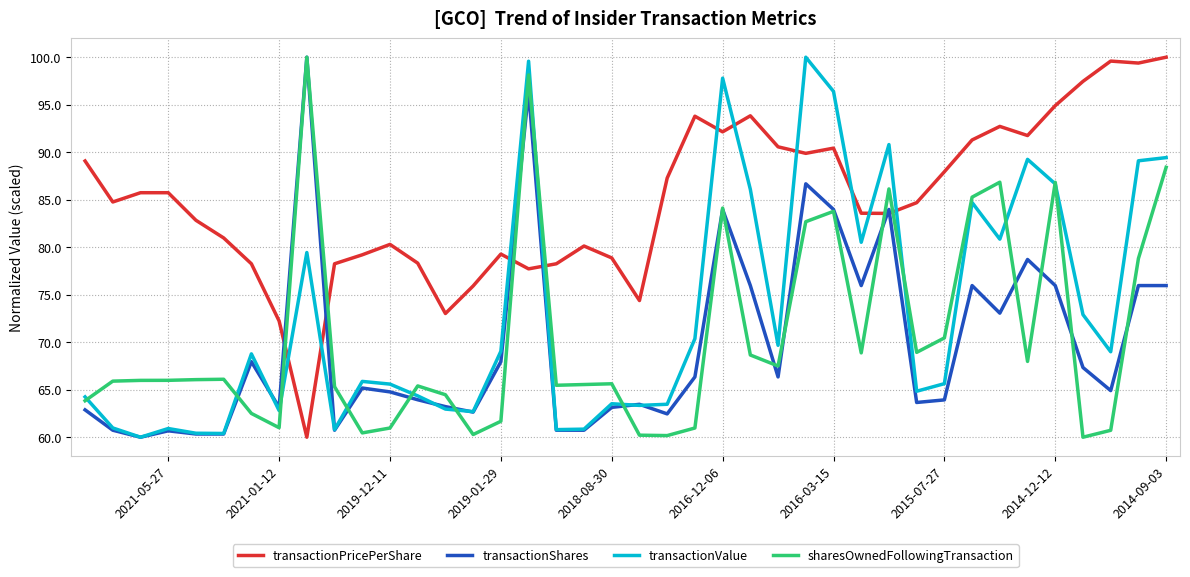

Which series ends up on top after the final intersection of sharesOwnedFollowingTransaction and transactionValue?

transactionValue